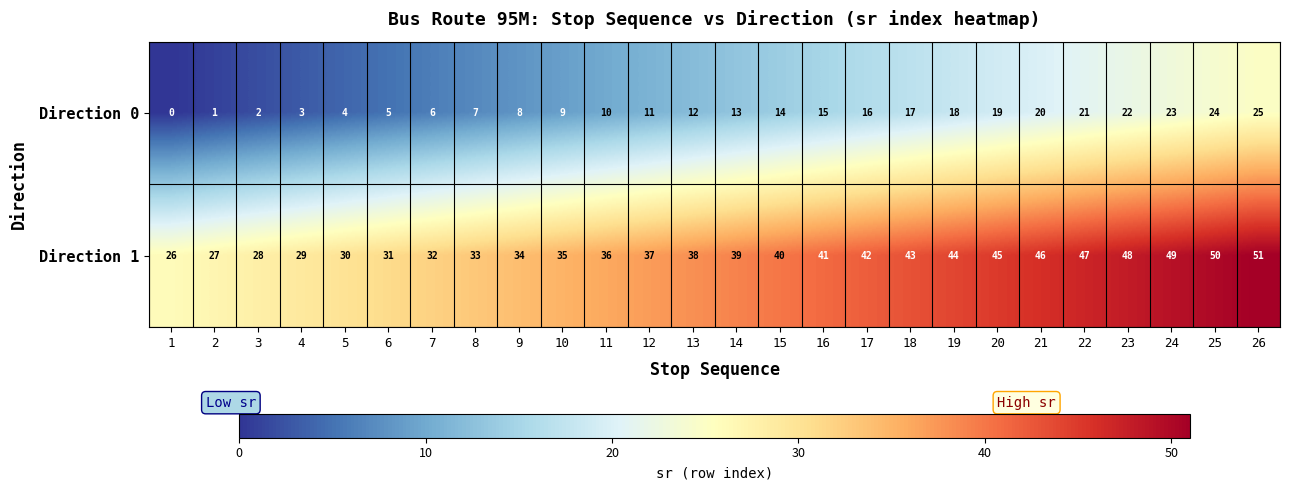

What is the total value across all series at 3?

30